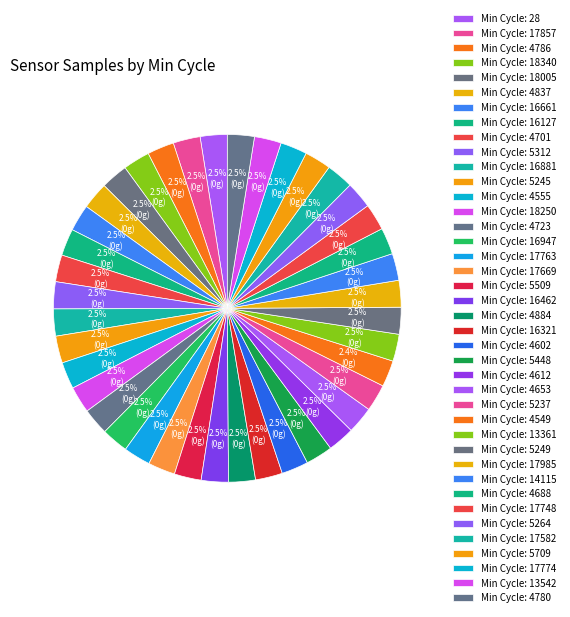

How many slices are in this pie chart?

40